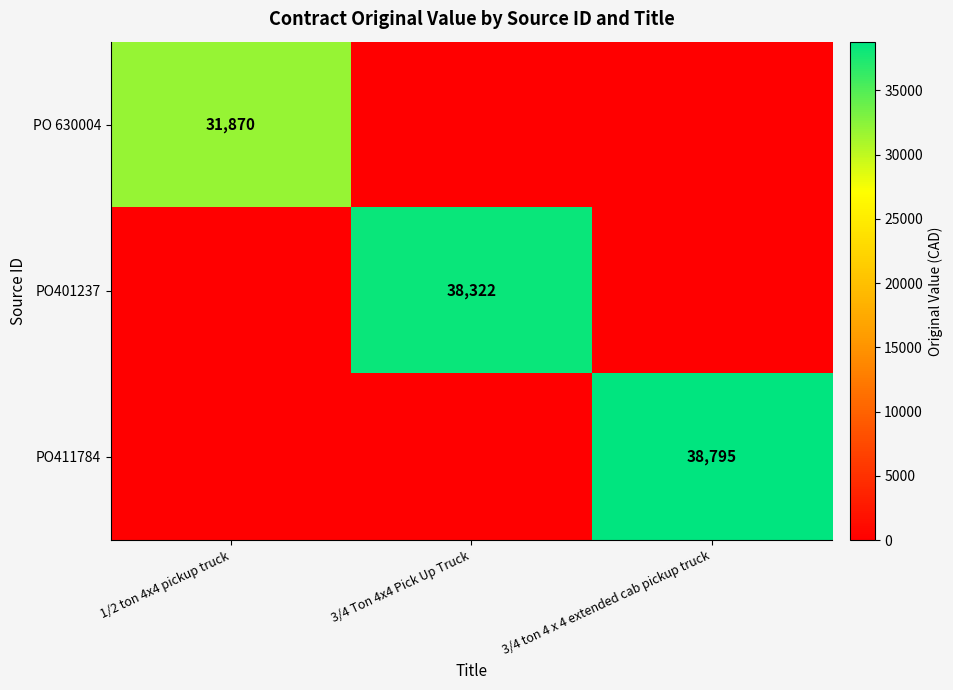

At how many categories does at least one series exceed 16534?

3